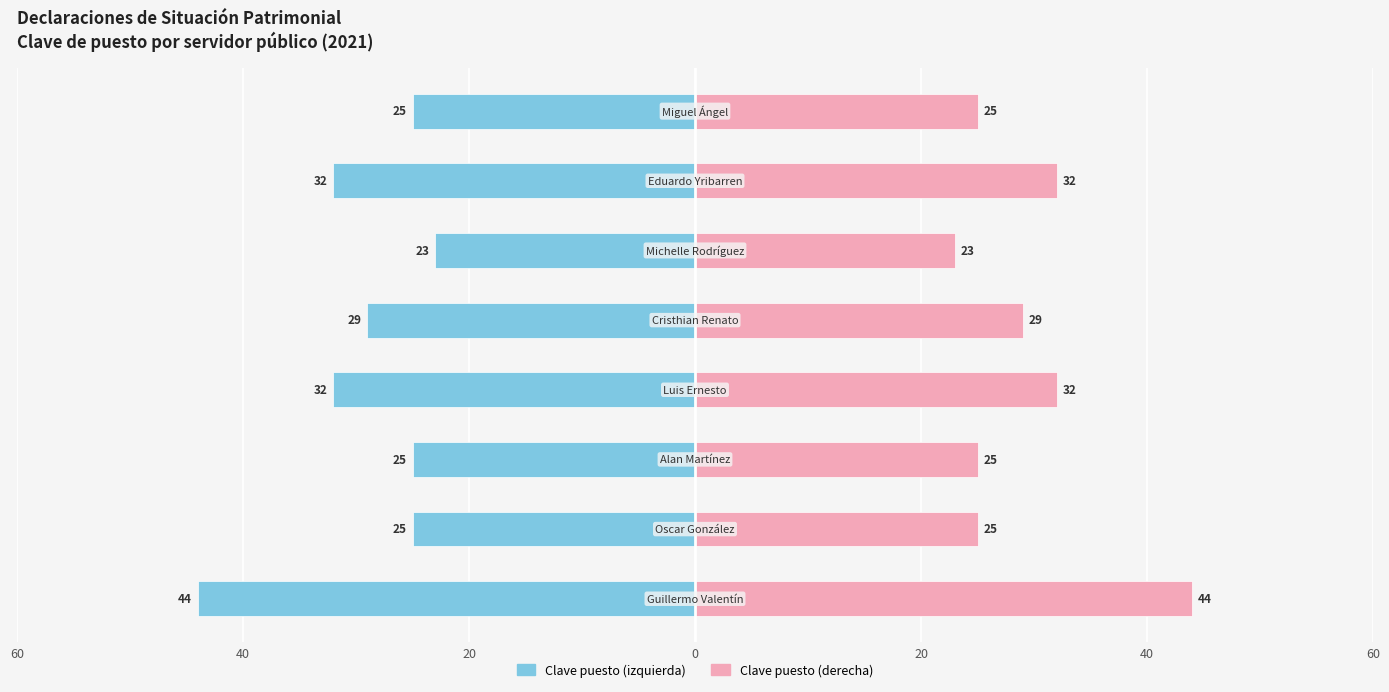

What is the maximum value shown in the chart?

44